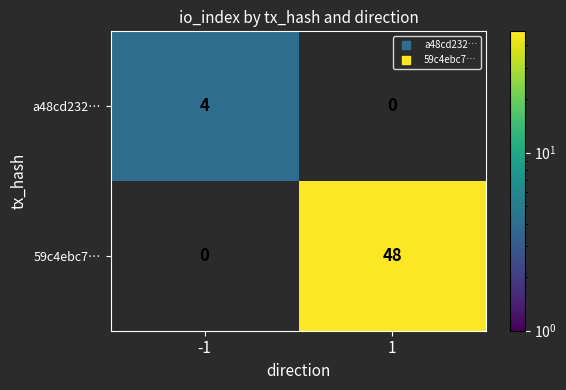

Is it true that a48cd232… equals 0.8 at -1?

False